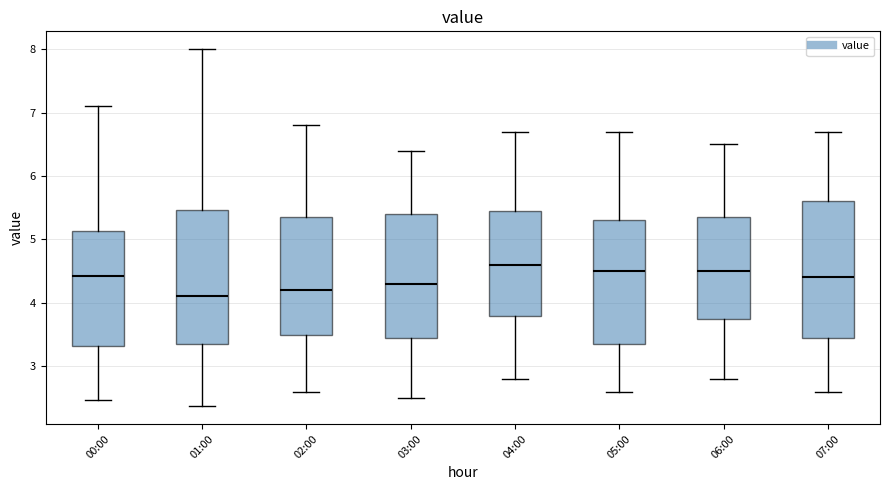

Where does the median line of the box for 04:00 sit on the y-axis? The values are not printed on the chart, so give them approximately, as read against the axis.

4.6